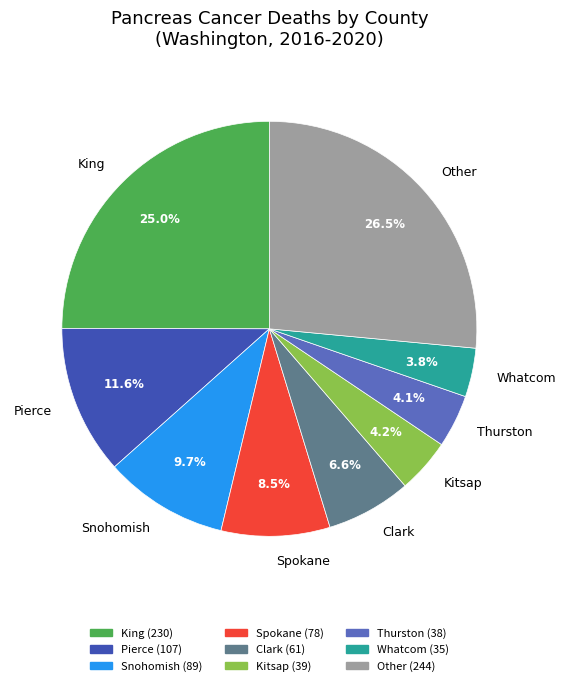

How many slices are in this pie chart?

9